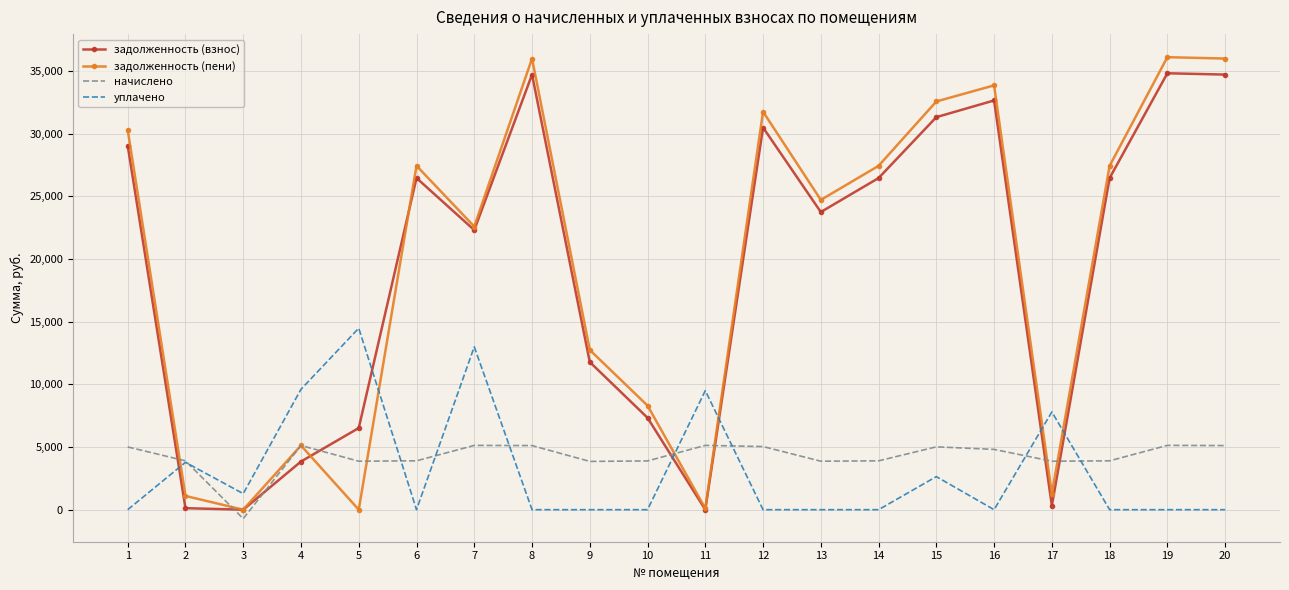

What are all the series names shown in the legend?

задолженность (взнос), задолженность (пени), начислено, уплачено